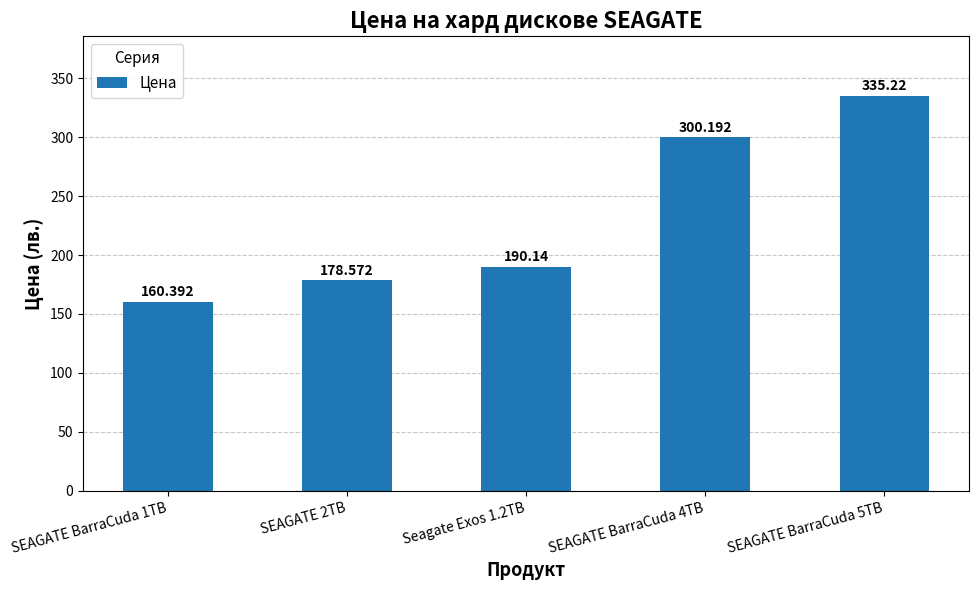

What is the label of the 4th bar from the right?

SEAGATE 2TB